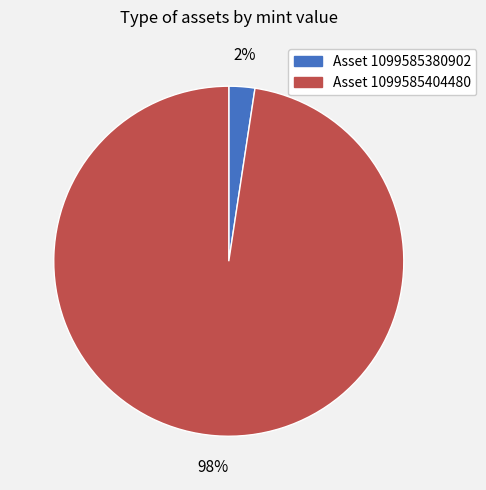

Is it true that Asset 1099585380902 is 14% of the pie?

False